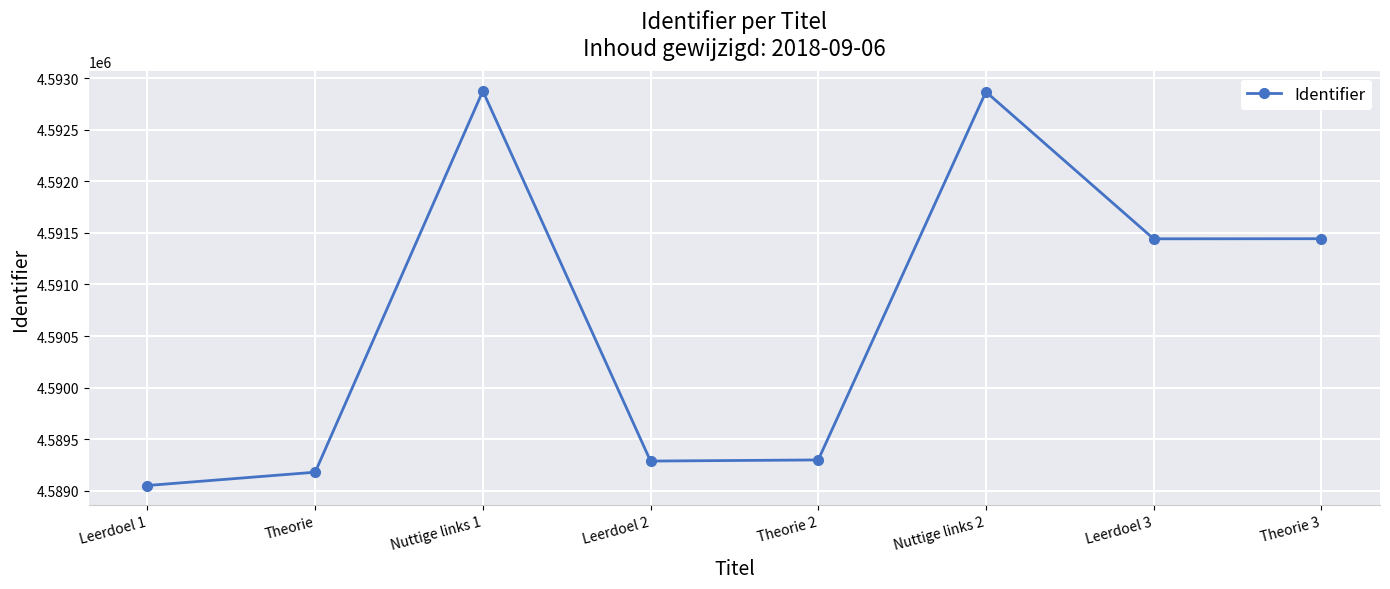

What is the label of the 8th point from the right?

Leerdoel 1